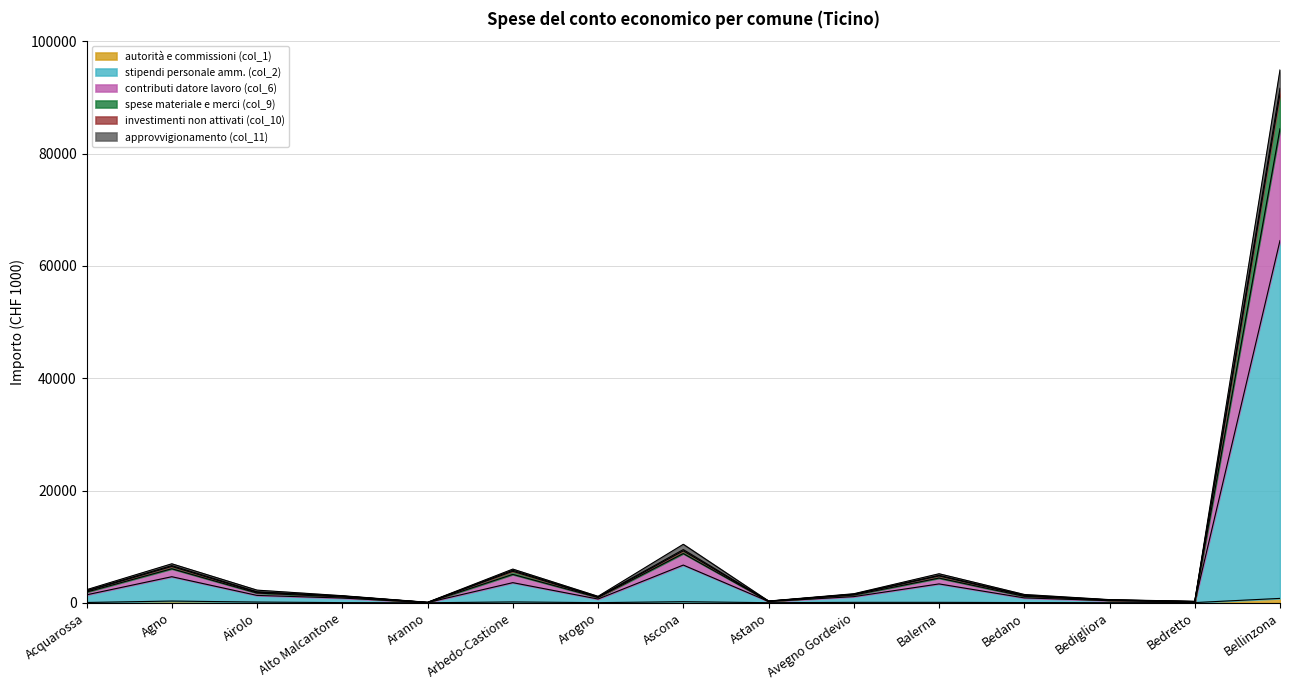

Is the value of spese materiale e merci (col_9) at Bedano greater than the value of autorità e commissioni (col_1) at Balerna?

Yes